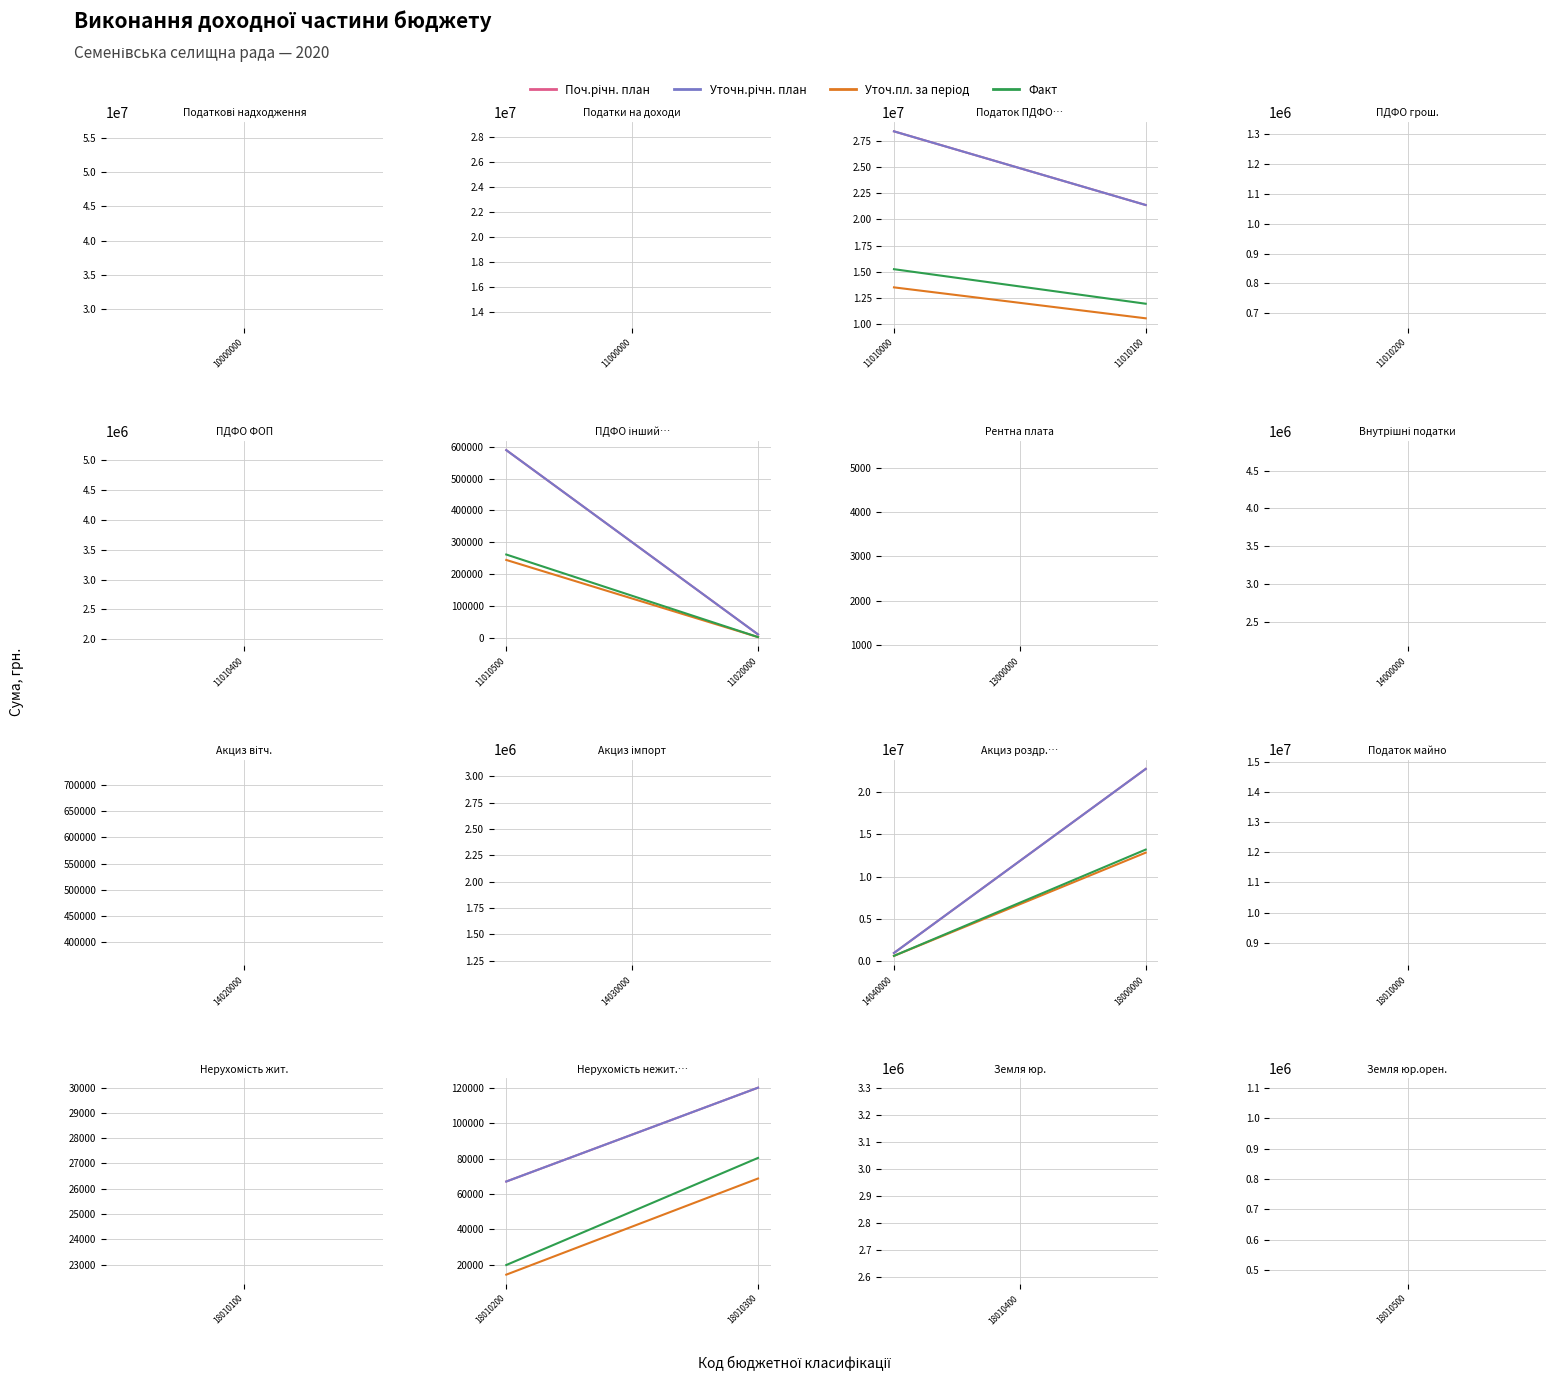

Count the Уточн.річн. план values in the range 67000 to 120000.

2